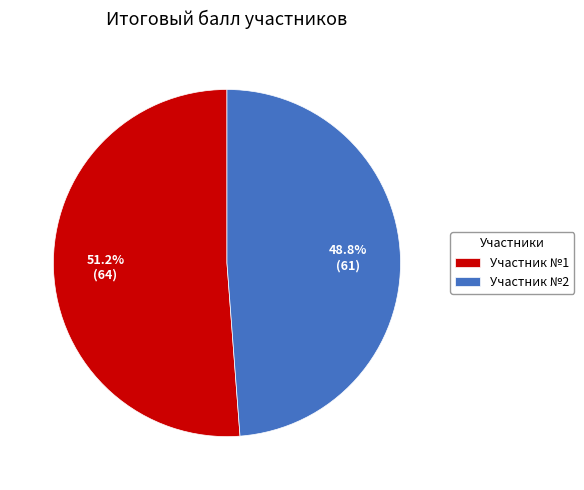

What is the smallest slice in the pie chart?

Участник №2